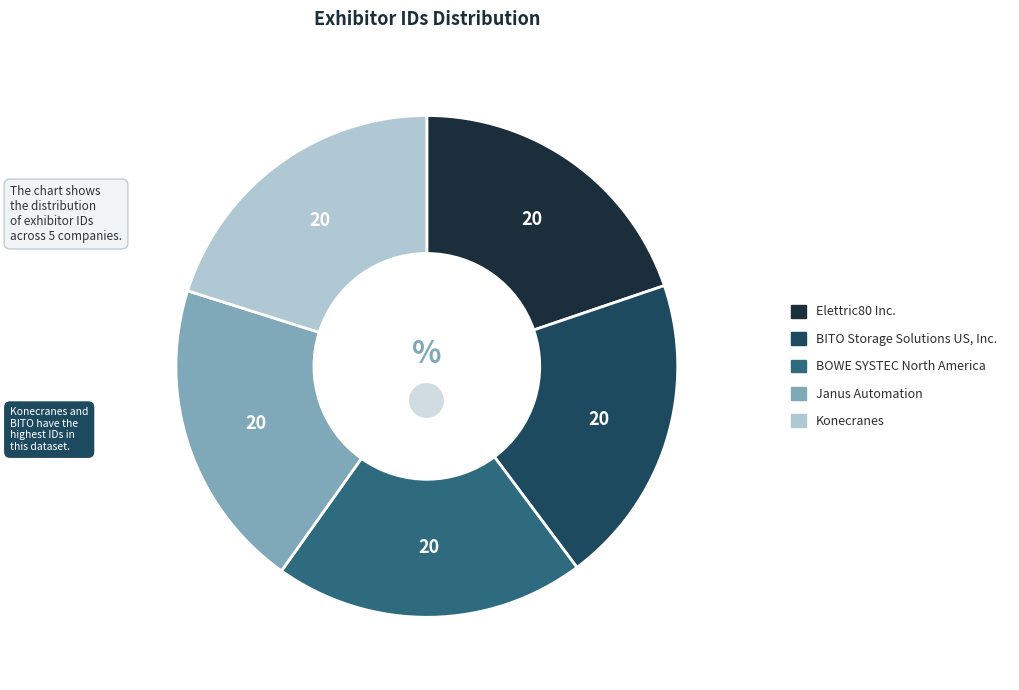

Is the sum of BITO Storage Solutions US, Inc. and Konecranes greater than half?

No